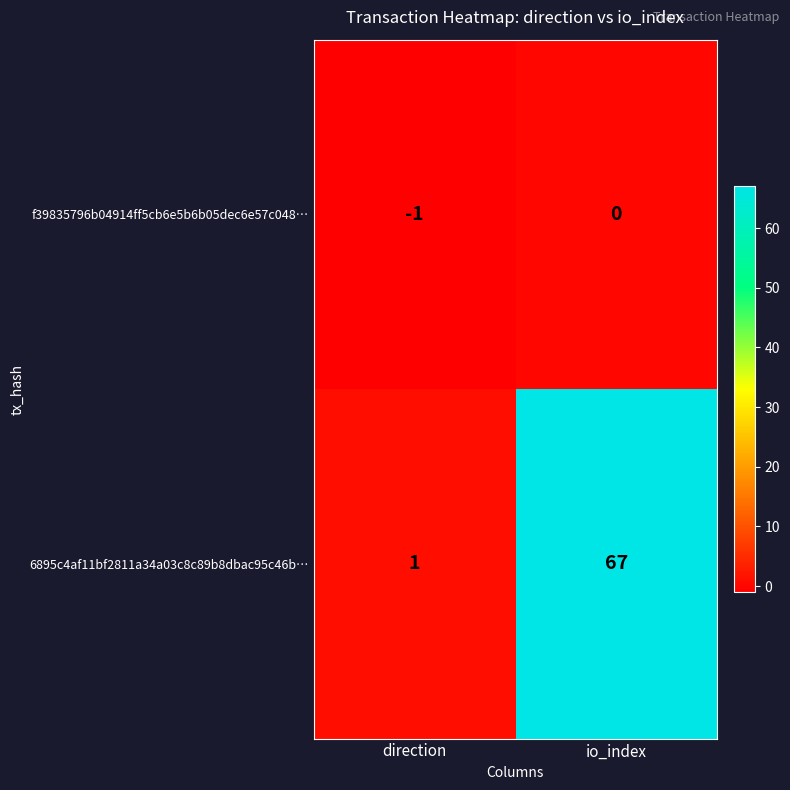

Between direction and io_index, which series saw the biggest shift?

6895c4af11bf2811a34a03c8c89b8dbac95c46b…